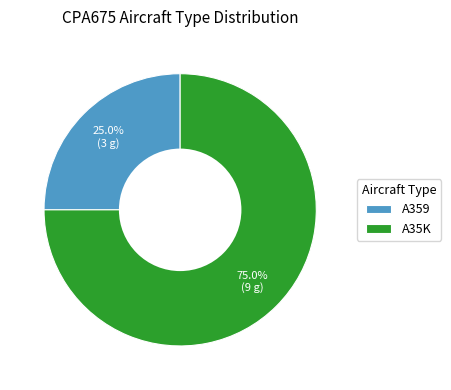

The A35K slice represents 90% of the pie. True or false?

False